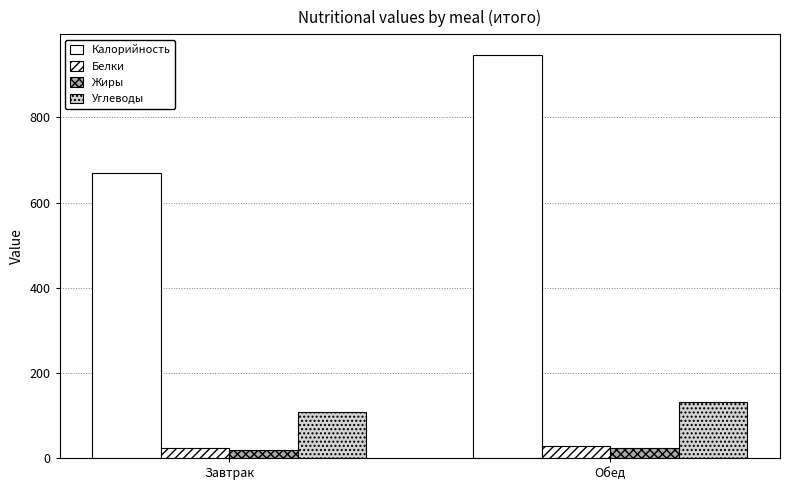

How many values in the Белки series exceed 28?

1